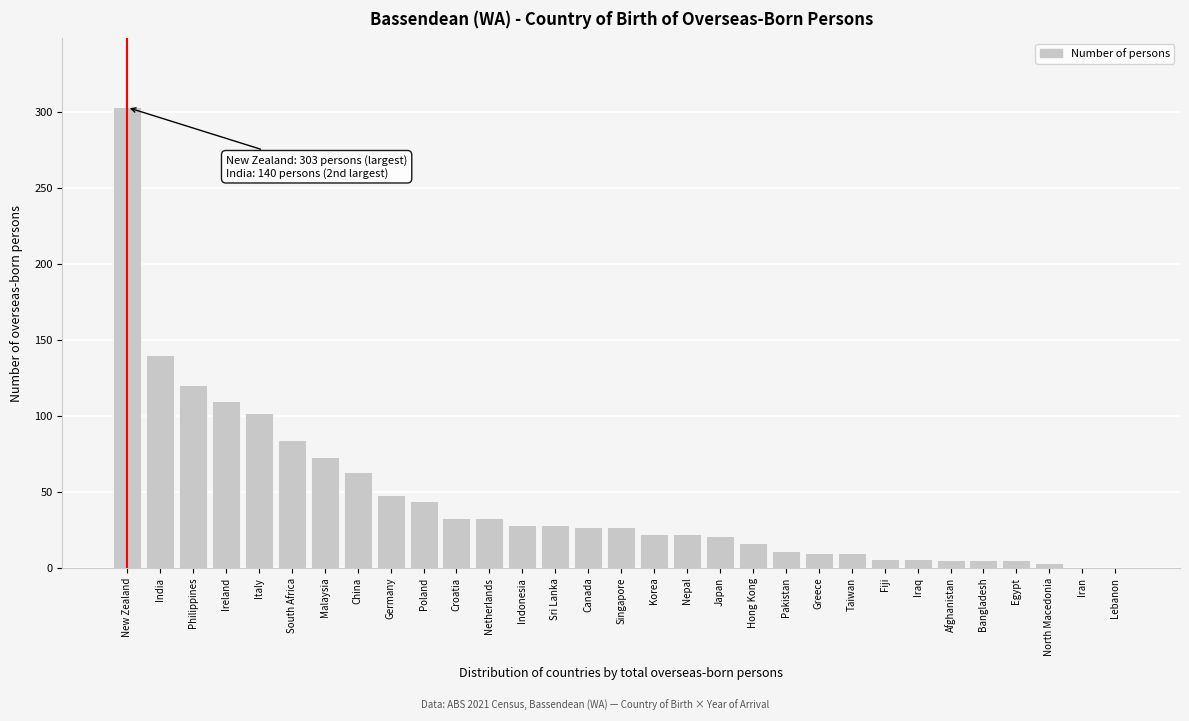

What is the change in value from New Zealand to Hong Kong?

-287